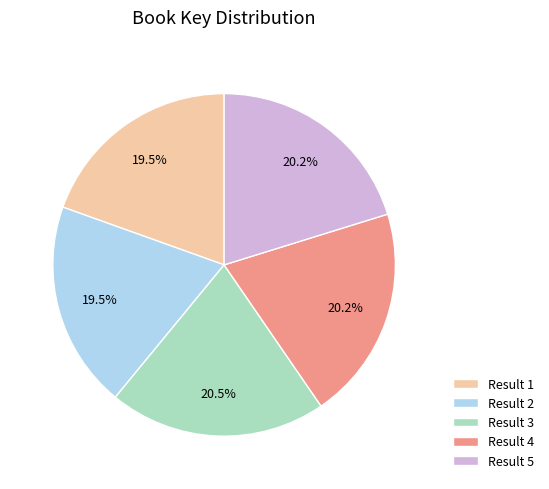

What percentage is NOT represented by Result 2?

80.5%